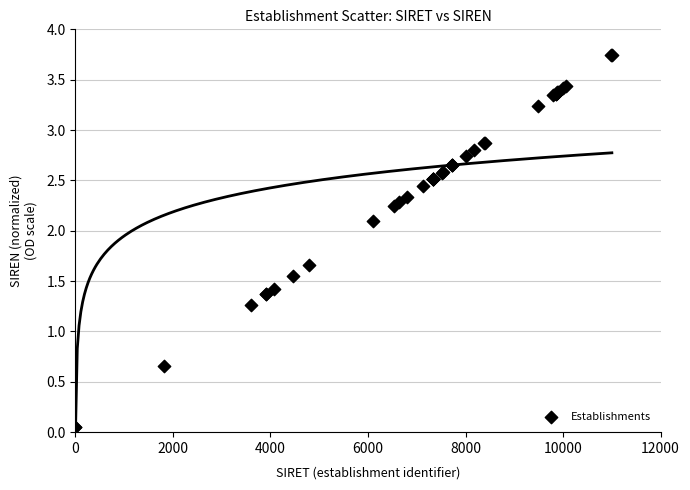

What Y value in the scatter plot is closest to 1?

1.3